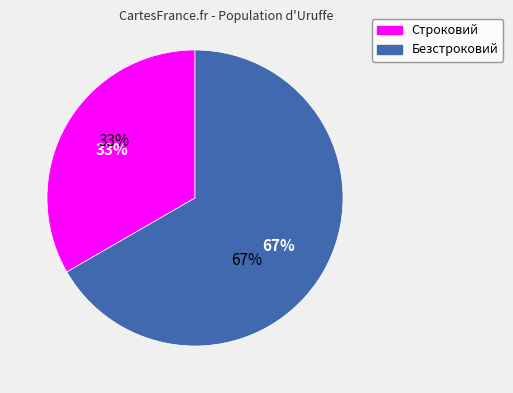

Which category has the biggest portion of the pie?

Безстроковий